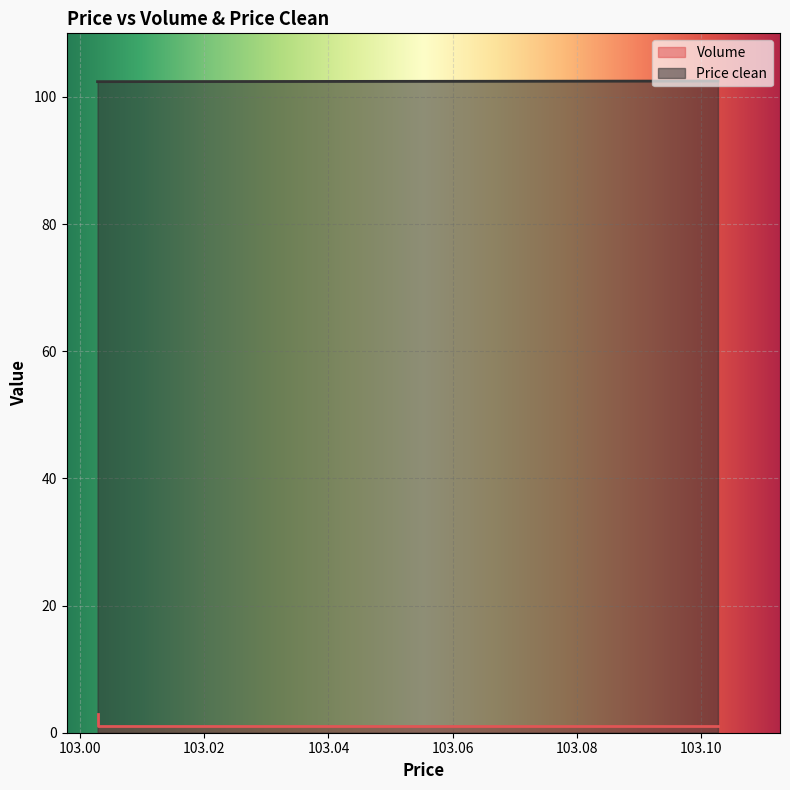

What is the change in value from 103.102778 to 103.002778?

-2